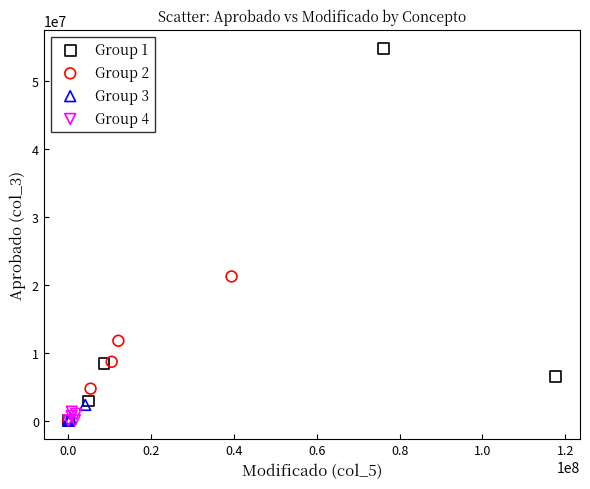

Which series reaches the maximum Y coordinate?

Group 1